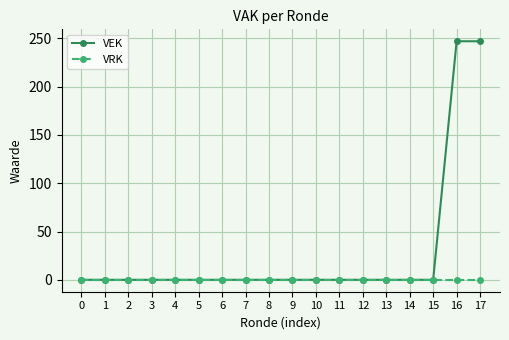

The VEK series shows -164 at 14. True or false?

False